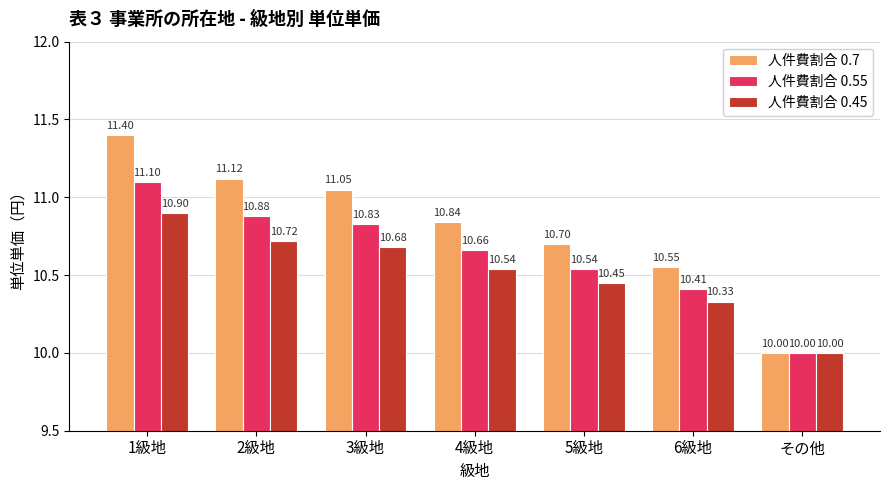

What is the label of the 7th bar from the left?

その他